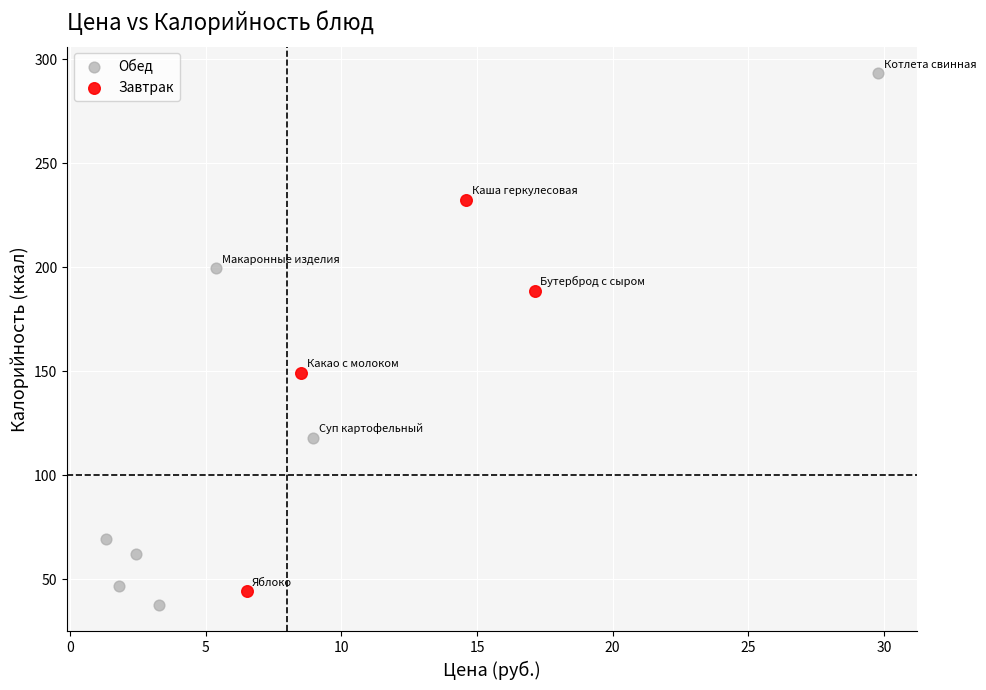

Which series has the widest spread of Y values?

Обед